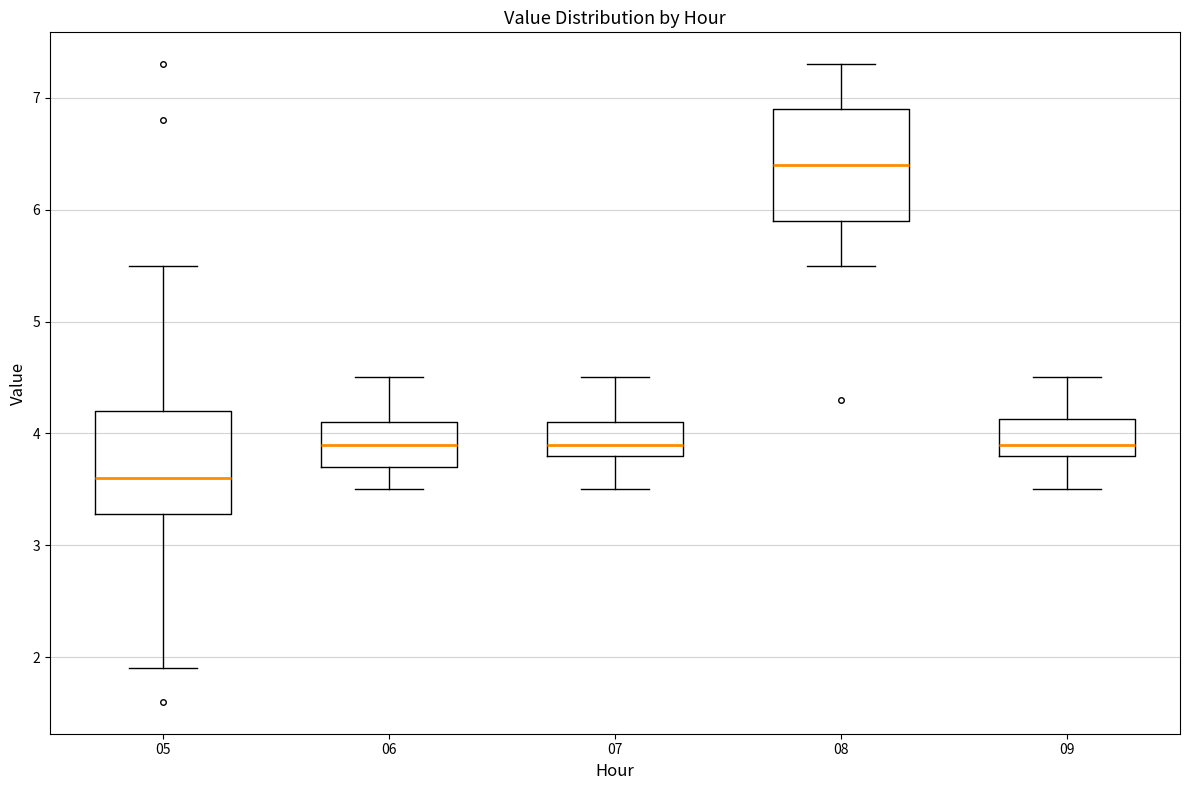

Where does the upper whisker of the box at x = 09 end on the y-axis? The values are not printed on the chart, so give them approximately, as read against the axis.

4.5